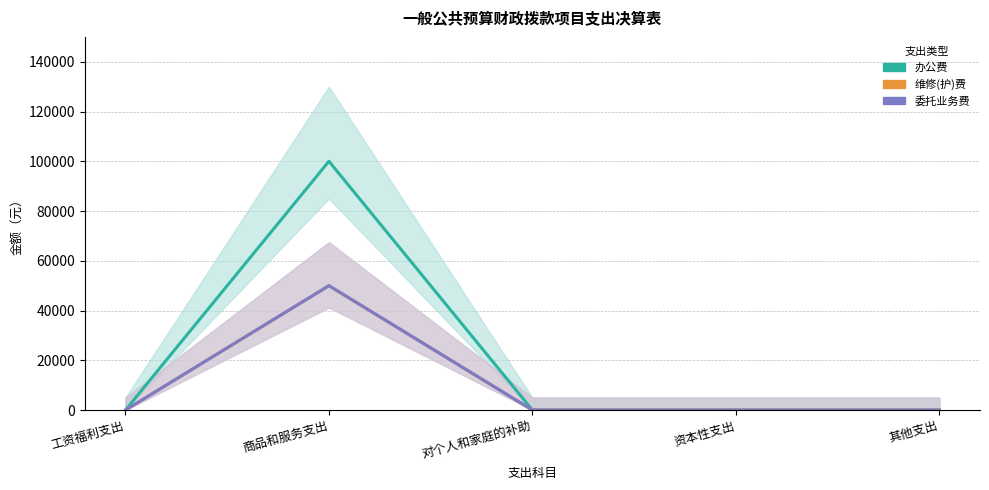

How many data points does each series have?

5